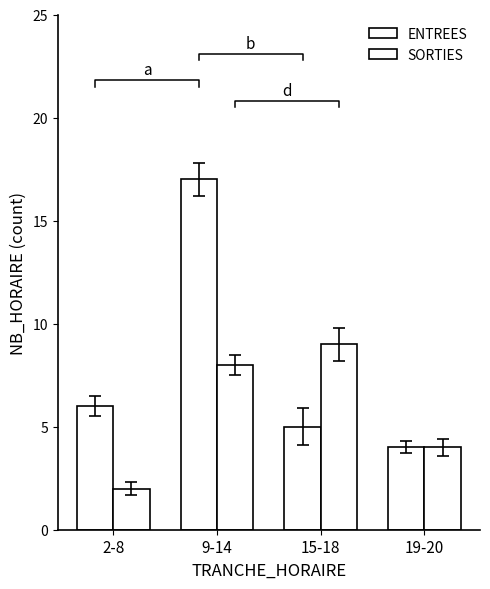

Which series has the largest range (max minus min)?

ENTREES